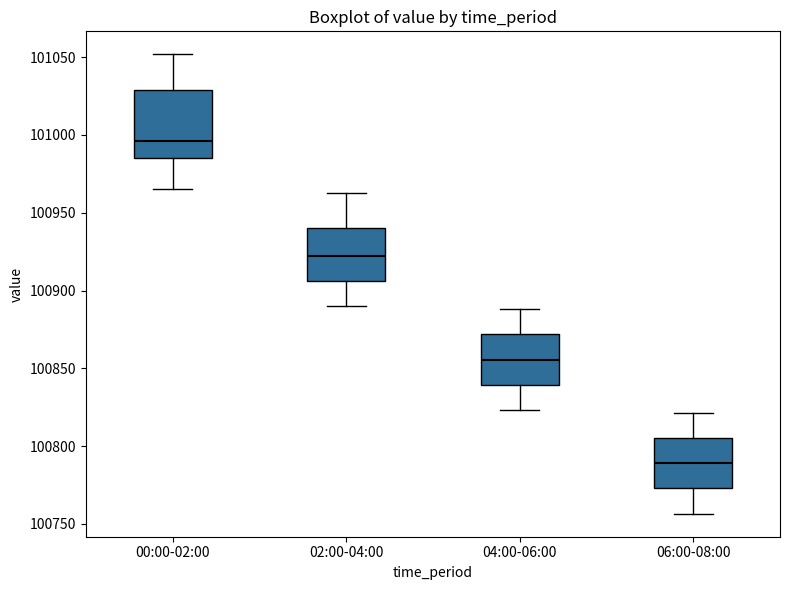

Where does the upper whisker of the box for 00:00-02:00 end on the y-axis? The values are not printed on the chart, so give them approximately, as read against the axis.

101050